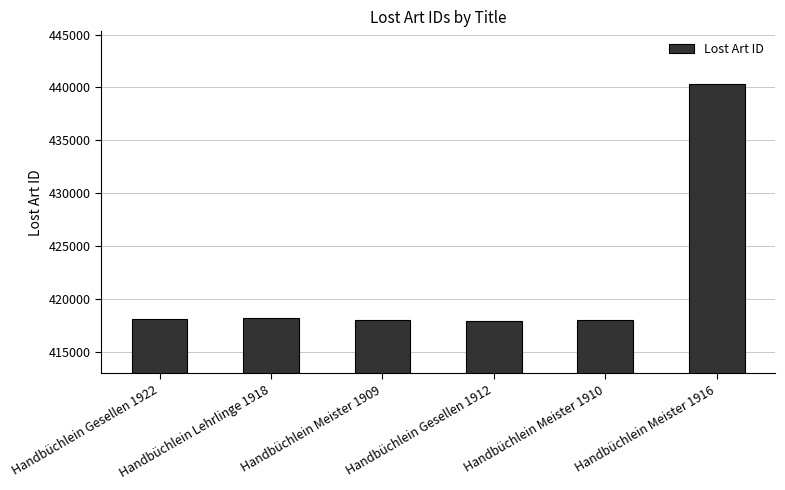

Are the bars grouped side by side (vs. stacked)?

No